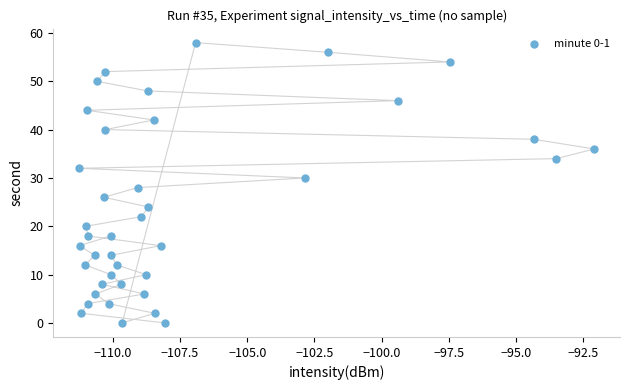

What is the range of Y values (max minus min)?

58